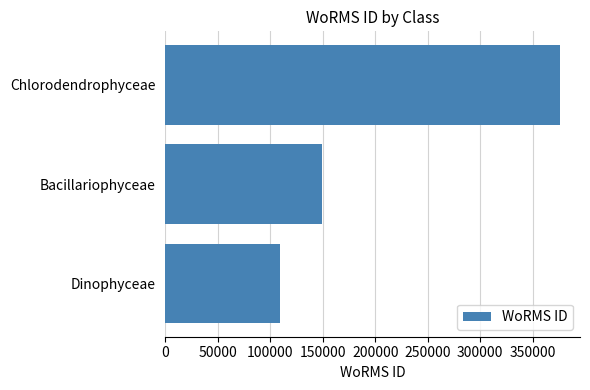

What is the change in value from Dinophyceae to Bacillariophyceae?

+39358